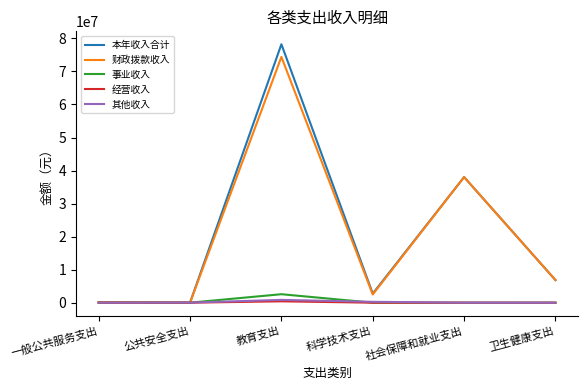

Does the chart have visible grid lines?

No